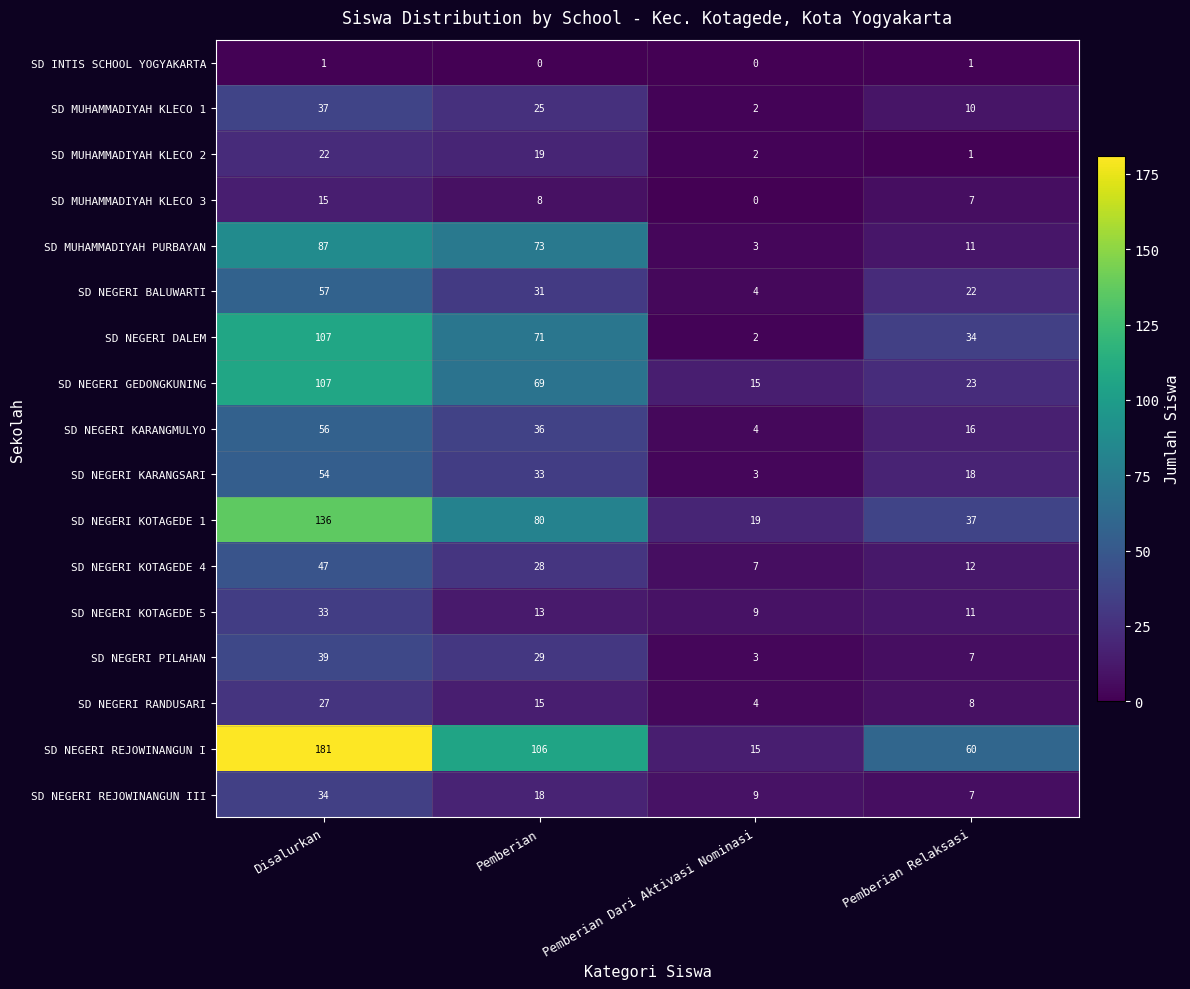

What is the difference between the second highest and minimum values in the SD NEGERI RANDUSARI series?

11